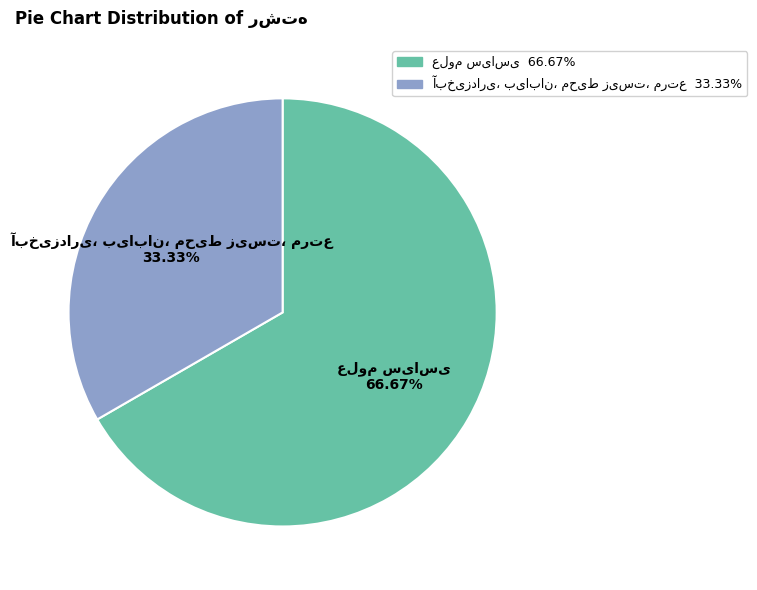

Is there any slice that represents more than half of the pie?

Yes